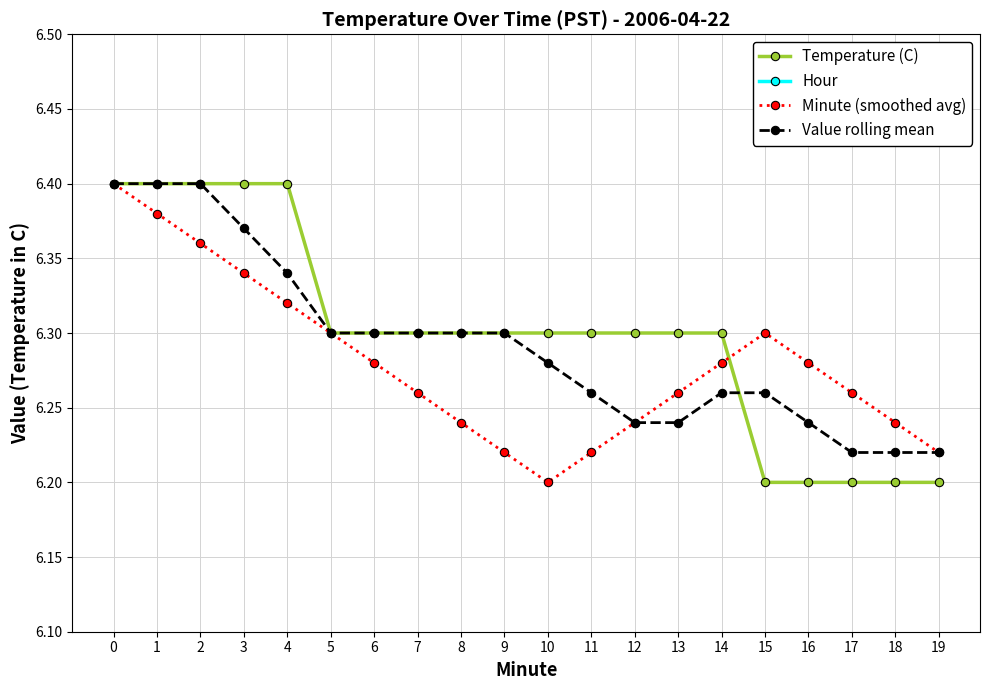

What is the greatest value displayed?

6.4